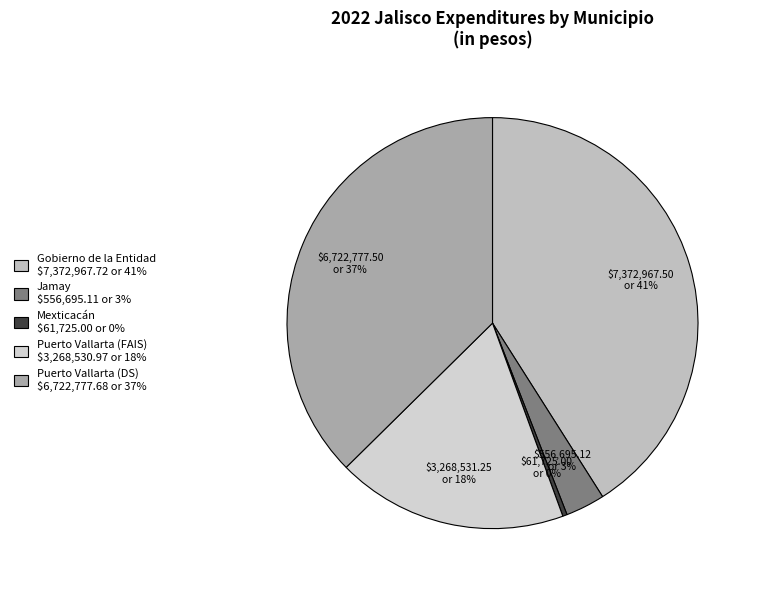

What percentage is NOT represented by Mexticacán?

99.7%